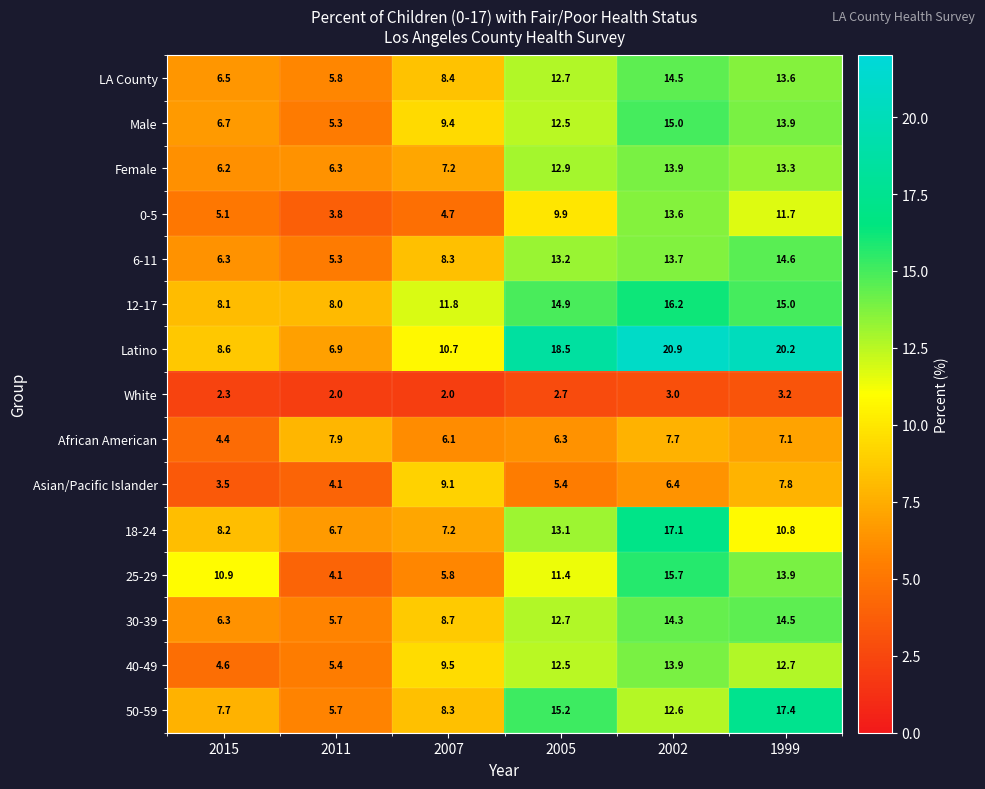

How many data points does each series have?

6